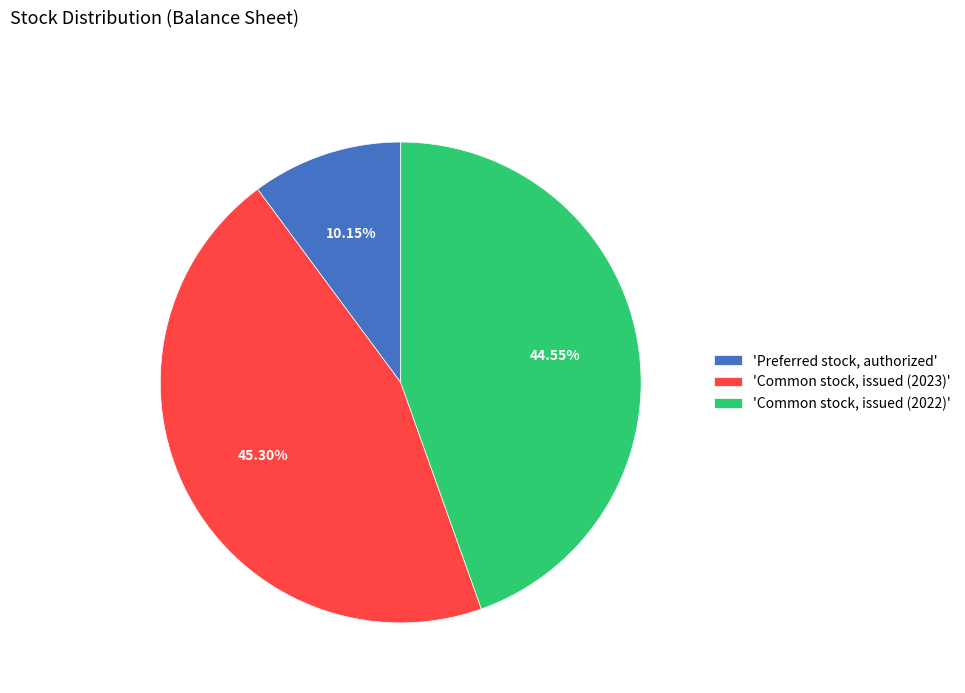

Which has a higher value, 'Common stock, issued (2023)' or 'Common stock, issued (2022)'?

'Common stock, issued (2023)'